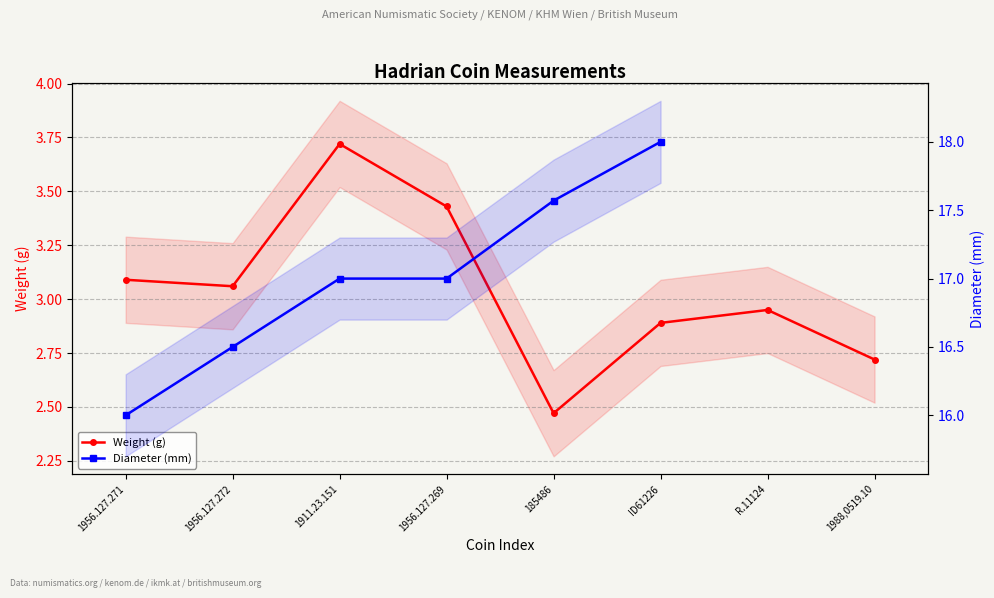

Does the chart display data point markers on the line(s)?

Yes